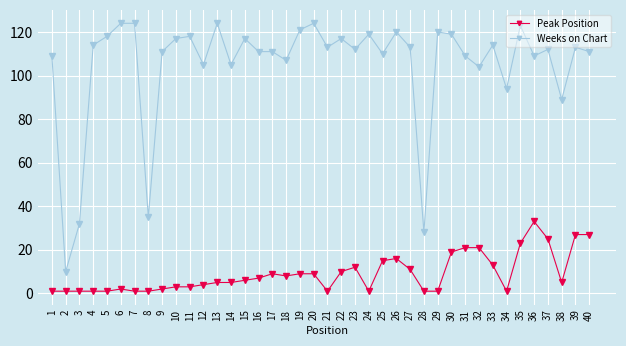

At 16, list the series in order from smallest to largest.

Peak Position, Weeks on Chart